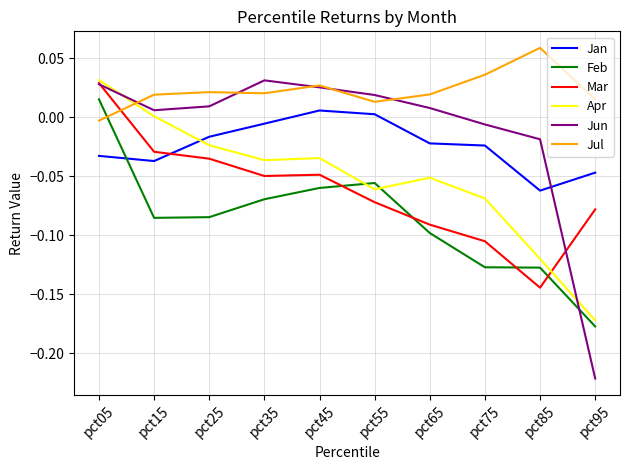

Which series has the largest total across all categories?

Jul